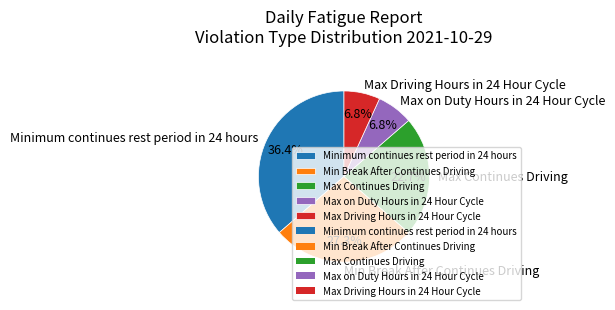

Which slice is the largest?

Minimum continues rest period in 24 hours